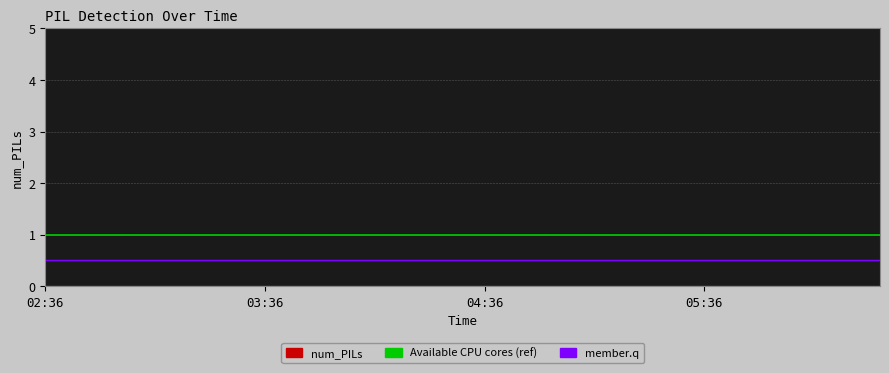

Which series has the largest total across all categories?

Available CPU cores (ref)